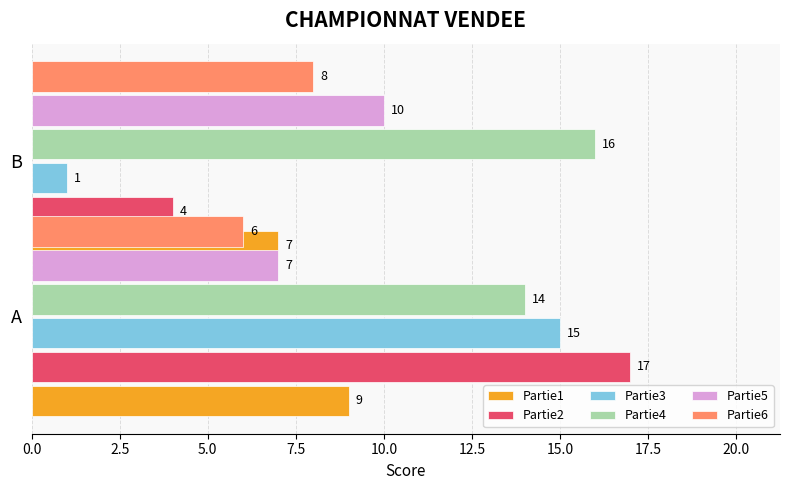

Which series changed the most between 0.0 and 2.5?

Partie3